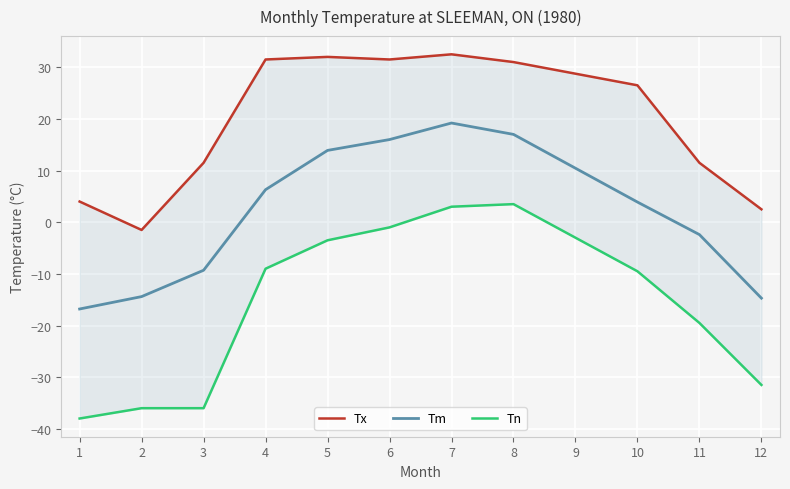

The value of Tm at 12 is -20.7. True or false?

False